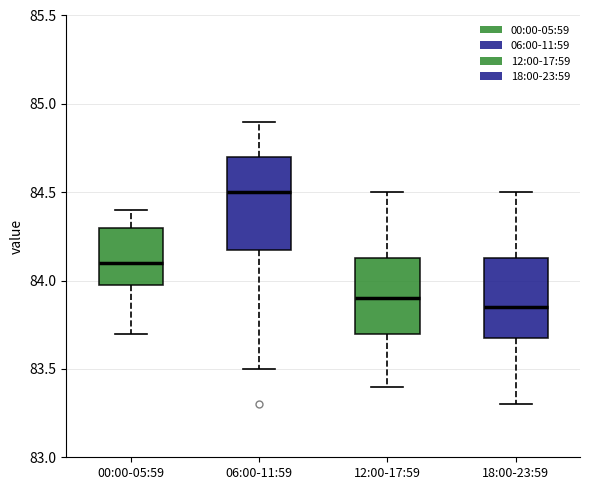

Reading left to right, read every box against the y-axis: the position of its median line, the range the box covers, and the ends of its whiskers. The values are not printed on the chart, so give them approximately, as read against the axis.

00:00-05:59: median 84.10, box 84.00 to 84.30, whiskers 83.70 to 84.40
06:00-11:59: median 84.50, box 84.20 to 84.70, whiskers 83.50 to 84.90
12:00-17:59: median 83.90, box 83.70 to 84.15, whiskers 83.40 to 84.50
18:00-23:59: median 83.85, box 83.70 to 84.15, whiskers 83.30 to 84.50